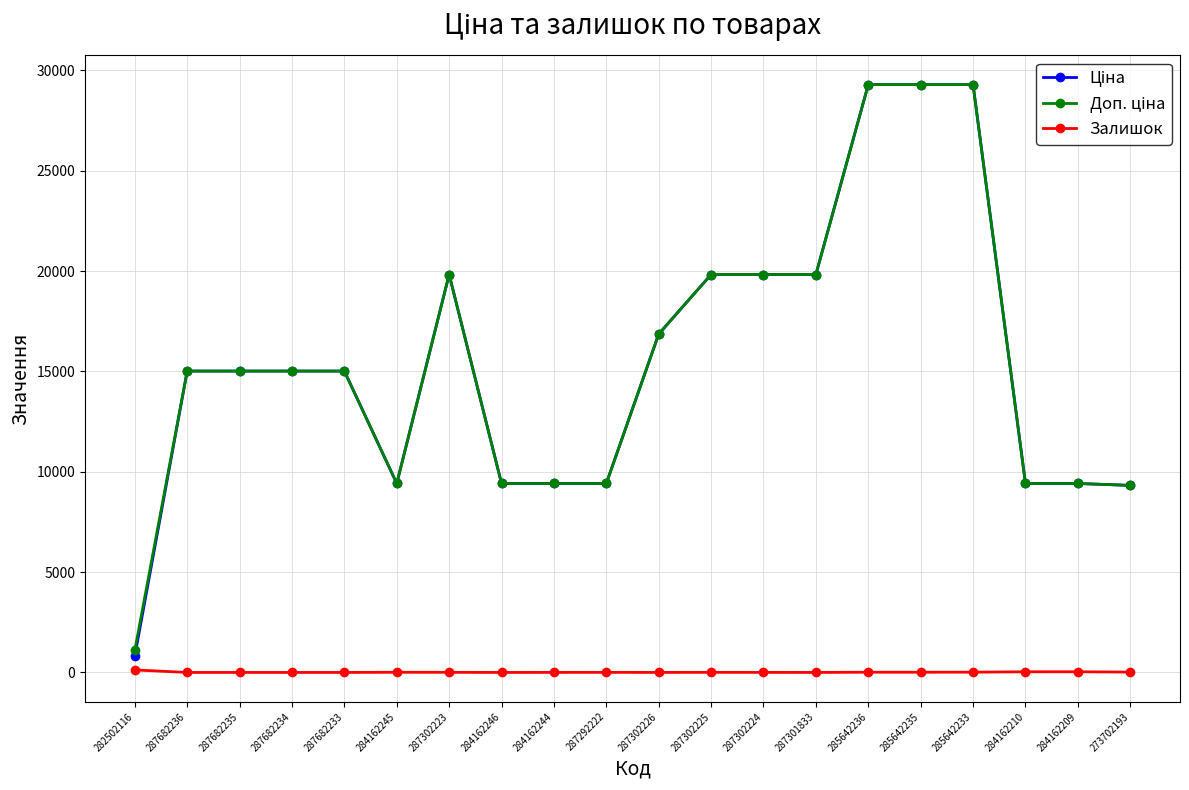

What is the spread (max minus min) of values at 287682235?

15019.2